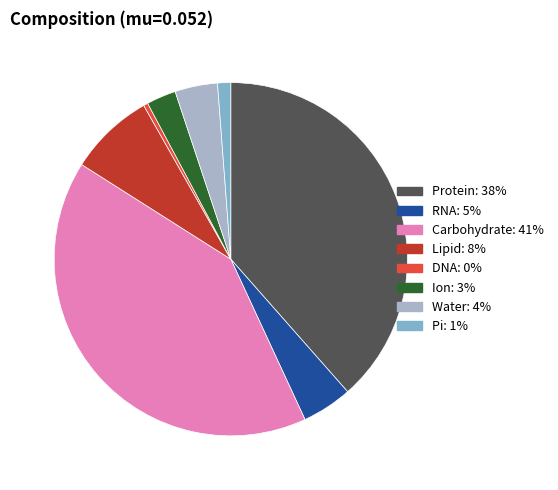

Count the number of slices in the pie.

8